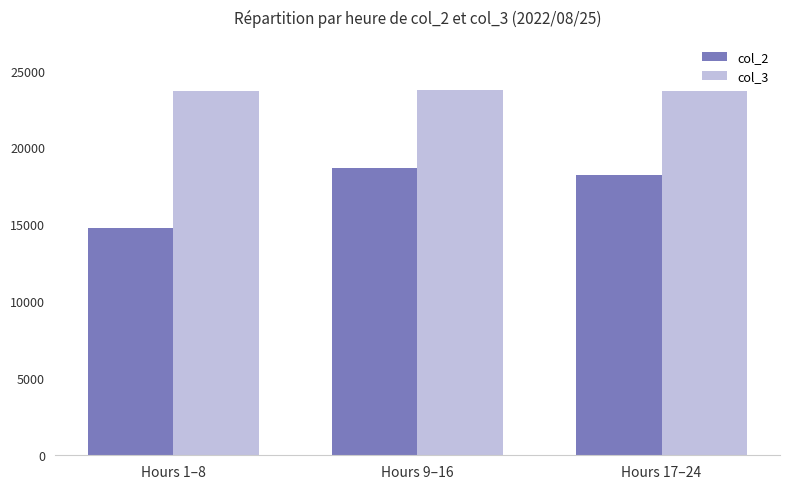

True or false: col_2 has a value of 18681 at Hours 9–16.

True